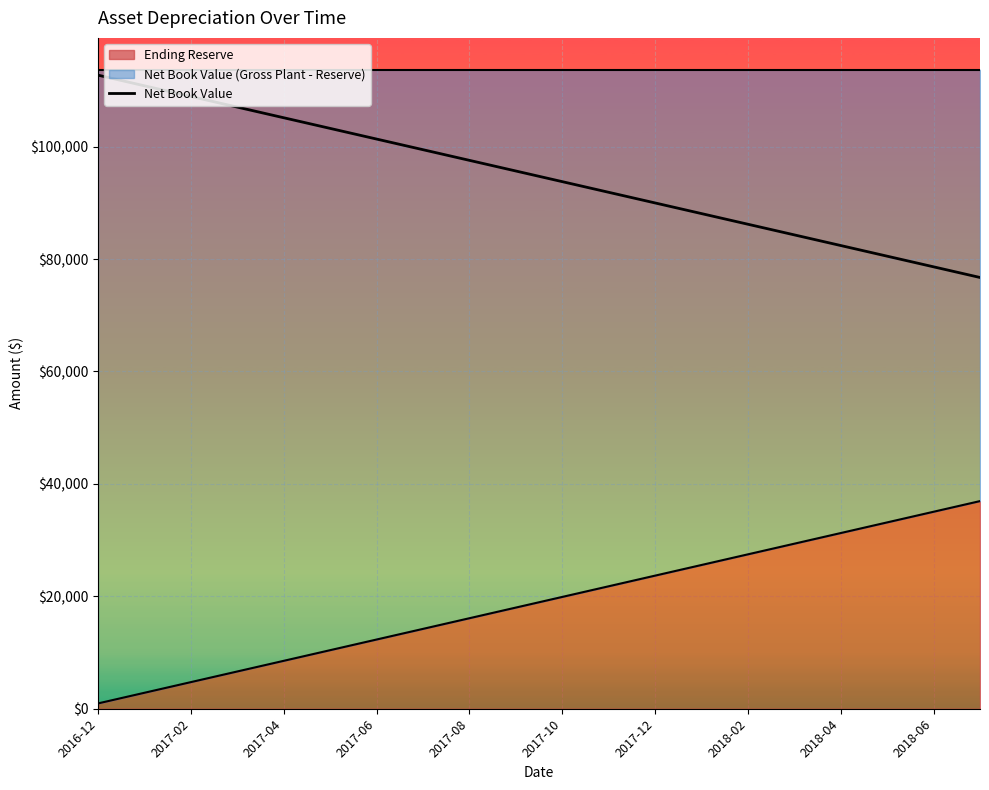

How many lines are shown in the chart?

1